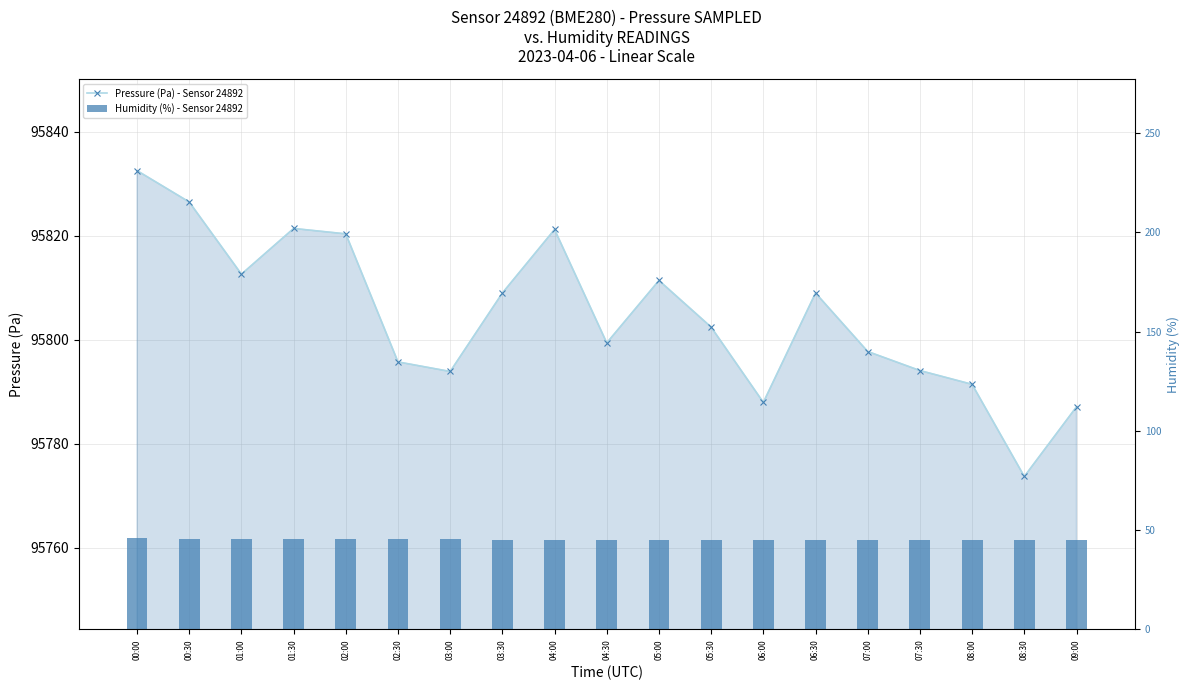

What is the label of the 8th bar from the left?

03:30